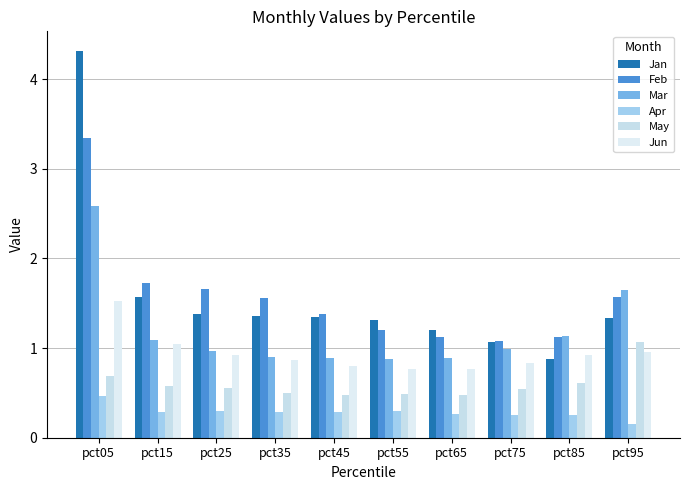

What are all the series names shown in the legend?

Jan, Feb, Mar, Apr, May, Jun